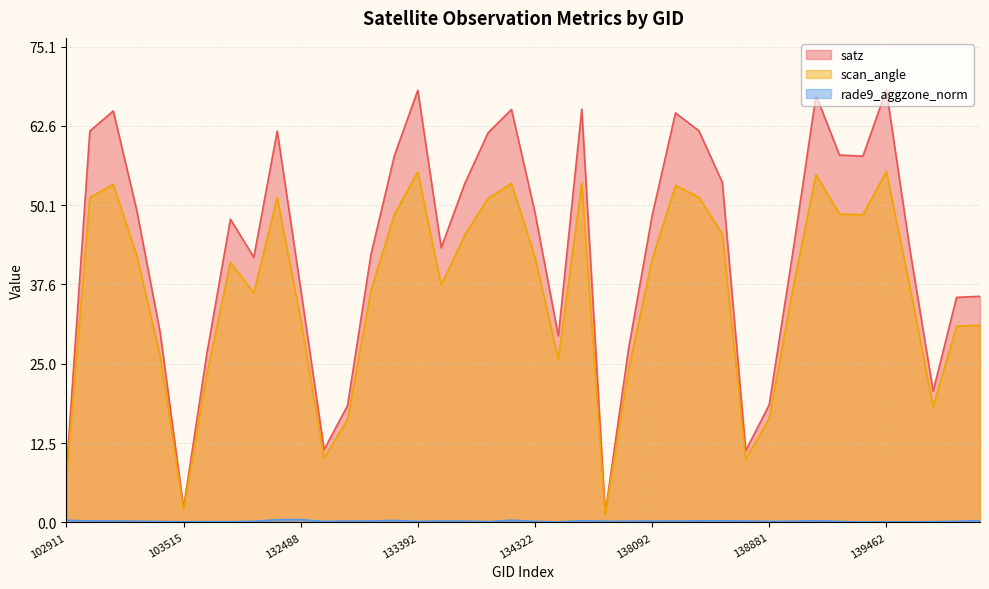

True or false: rade9_aggzone_norm has more than 2 points higher than both neighbors.

True